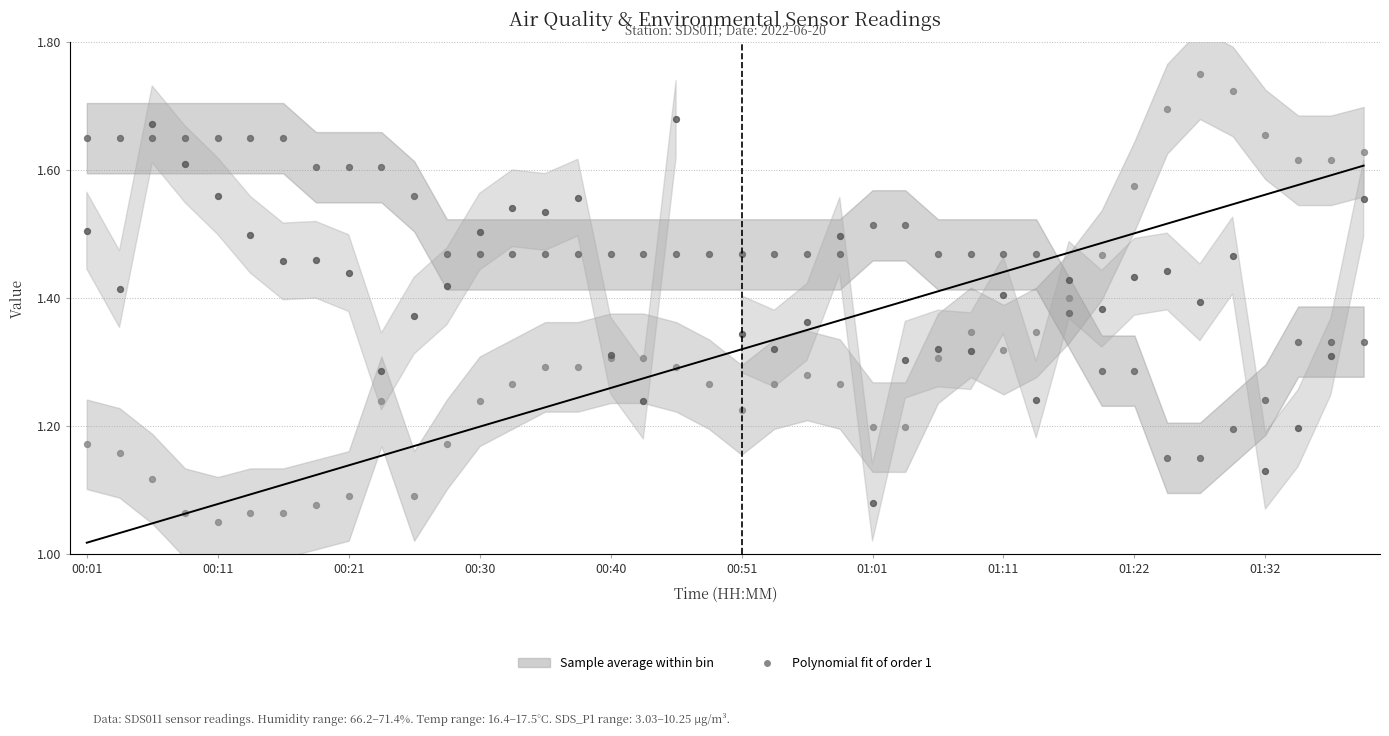

At how many categories does at least one series exceed 1?

40